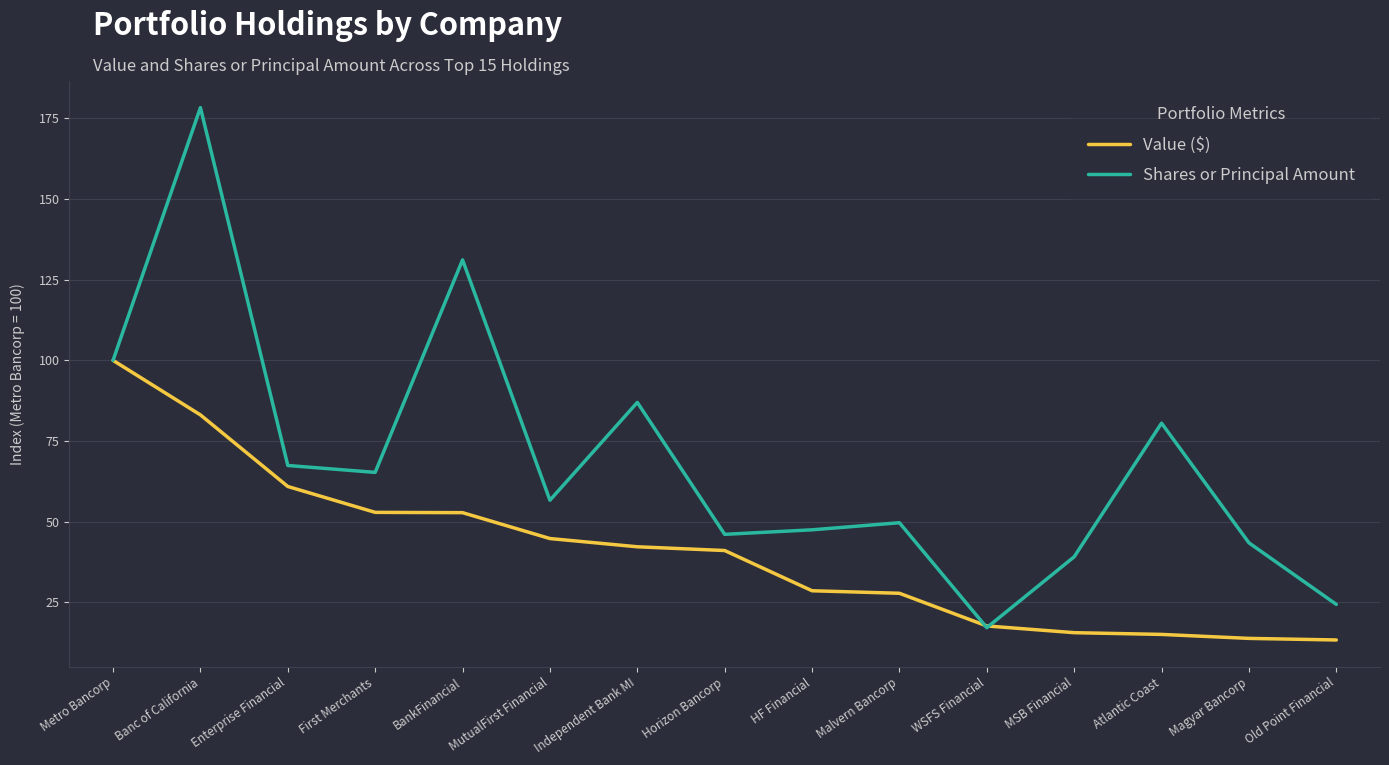

What position from the right is WSFS Financial?

5